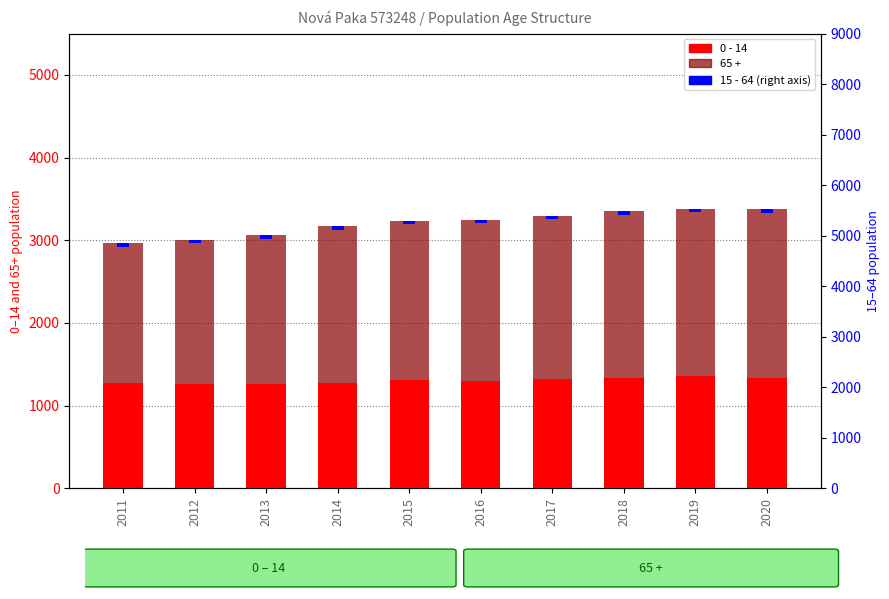

At which label is 65 + closest to 1864?

2014